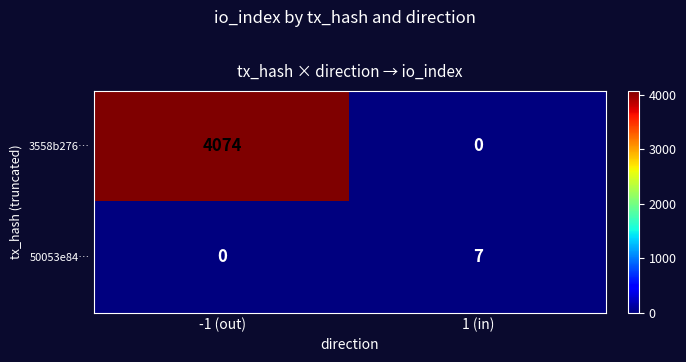

What is the average value of the 50053e84… series?

4